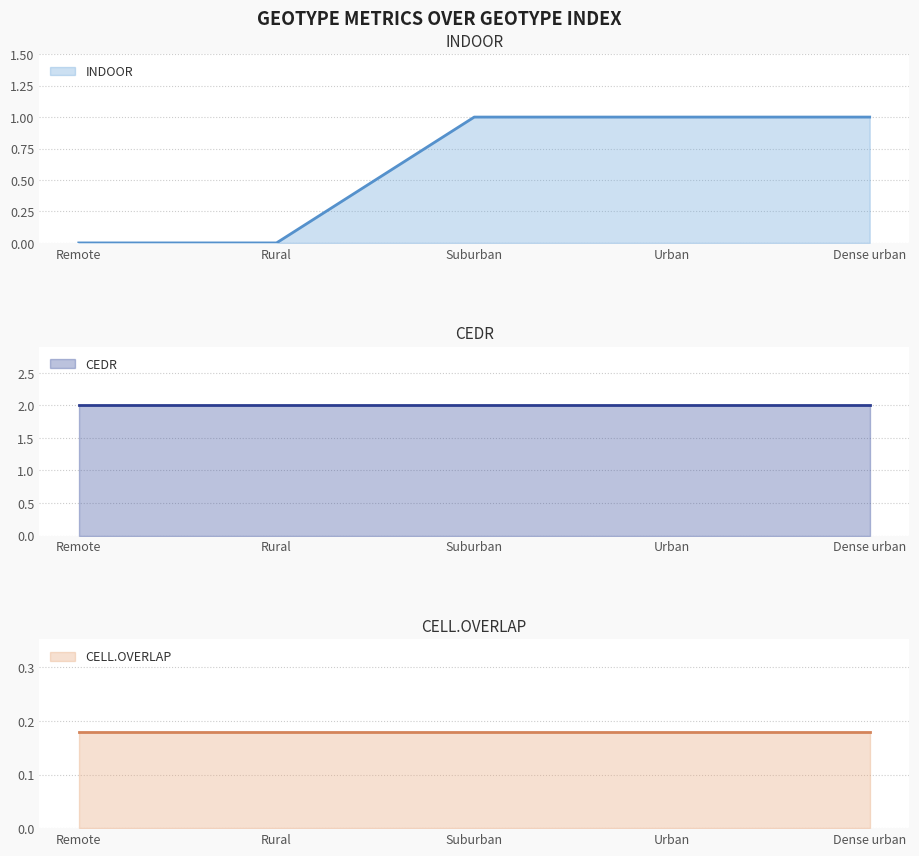

True or false: CEDR and INDOOR cross at least once.

False